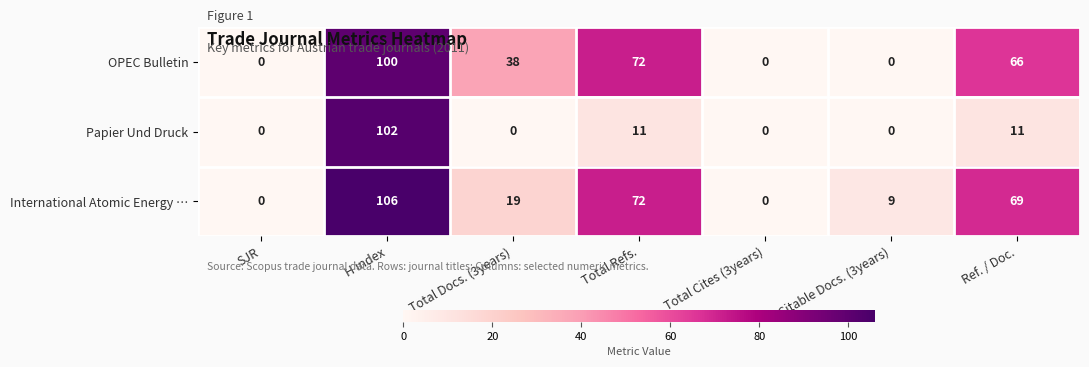

Where is OPEC Bulletin nearest to the value 50?

Total Docs. (3years)